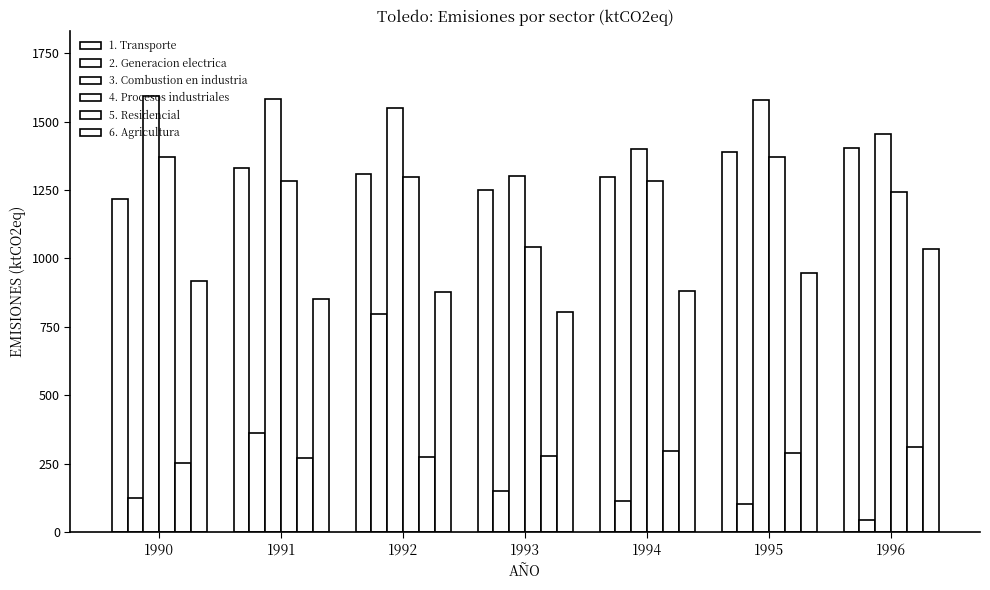

What is the spread (max minus min) of values at 1991?

1311.8